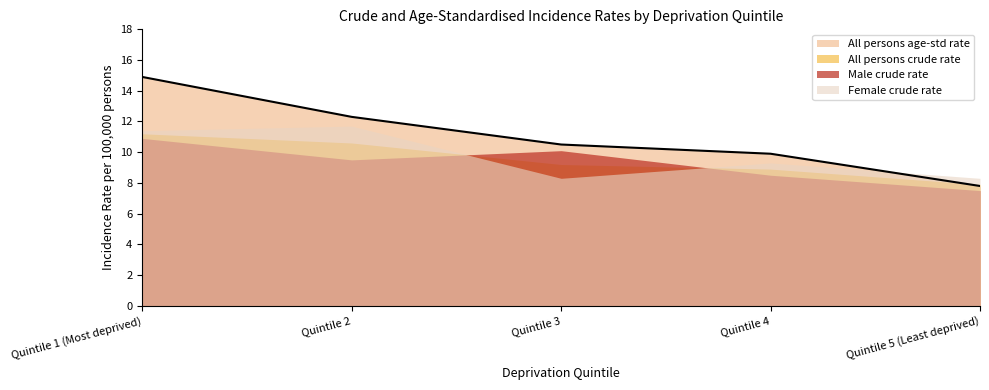

What position from the right is Quintile 1 (Most deprived)?

5